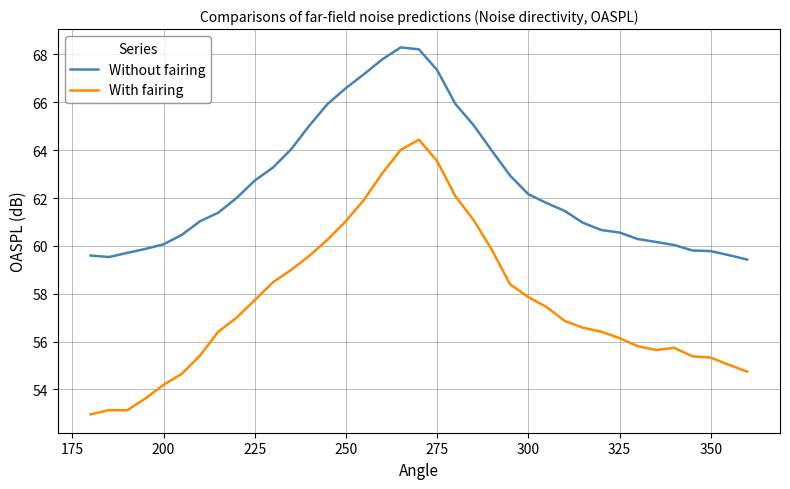

What is the difference between the maximum and minimum values in the With fairing series?

11.5